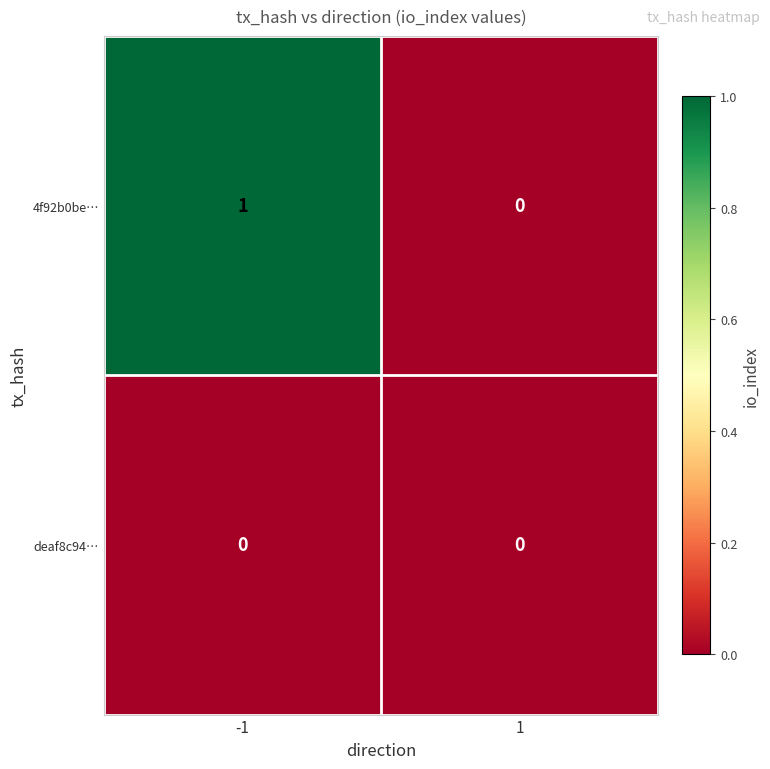

Which series has the largest total across all categories?

4f92b0be…